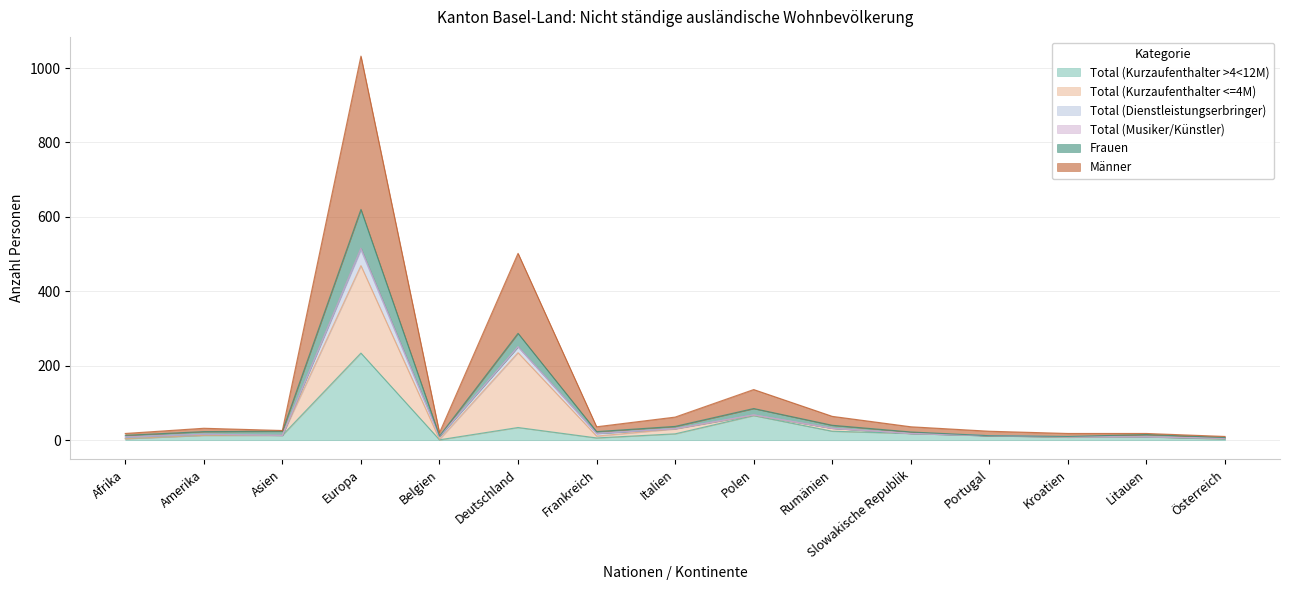

True or false: Männer and Frauen intersect in this chart.

False